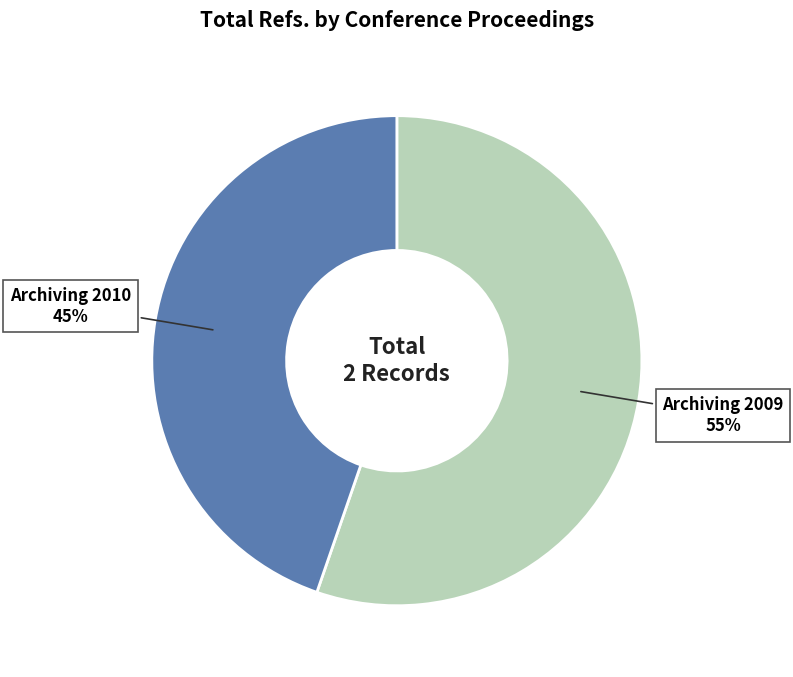

To the nearest percent, what percentage of the pie is Archiving 2010?

45%